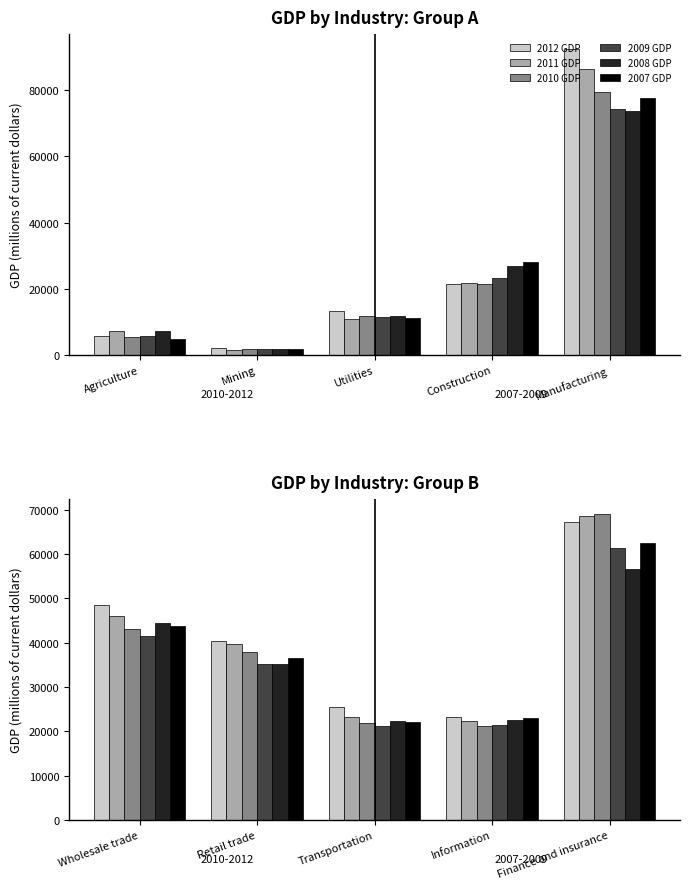

Are the bars grouped side by side (vs. stacked)?

Yes